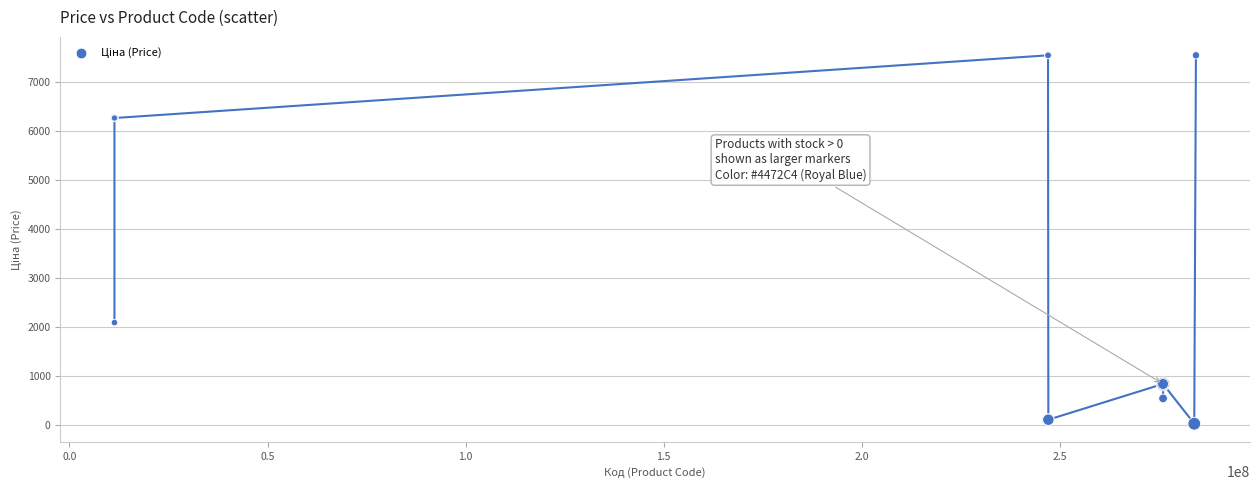

What Y value in the scatter plot is closest to 3788?

2094.3